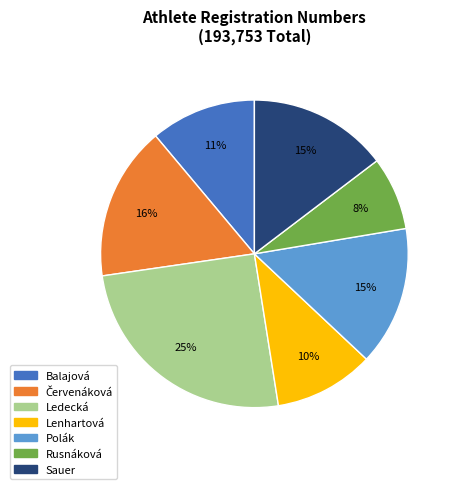

To the nearest percent, what is the difference between the Polák and Balajová slice percentages?

4%